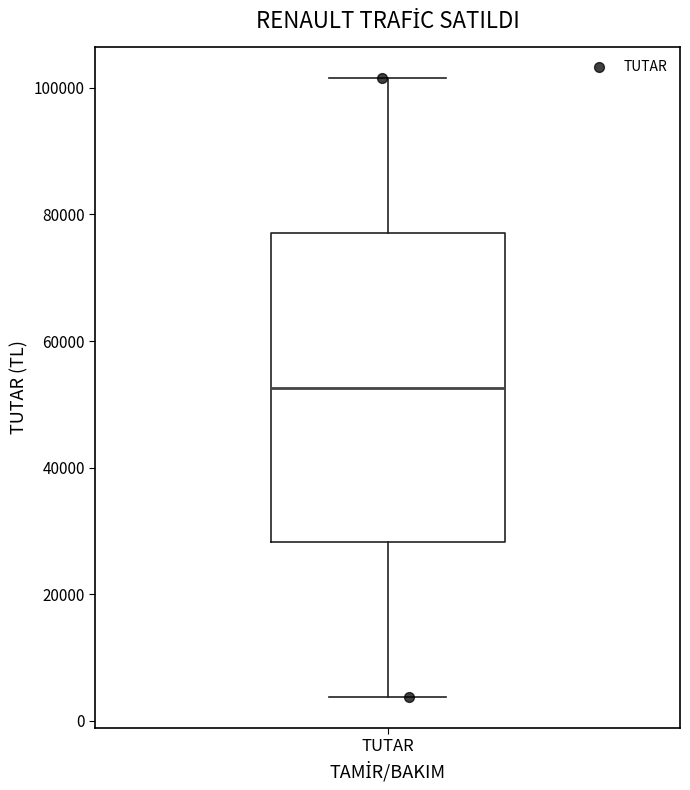

Read this box plot against the y-axis: the position of the median line, the range covered by the box, and the ends of both whiskers. The values are not printed on the chart, so give them approximately, as read against the axis.

median 52000, box 28000 to 78000, whiskers 4000 to 102000